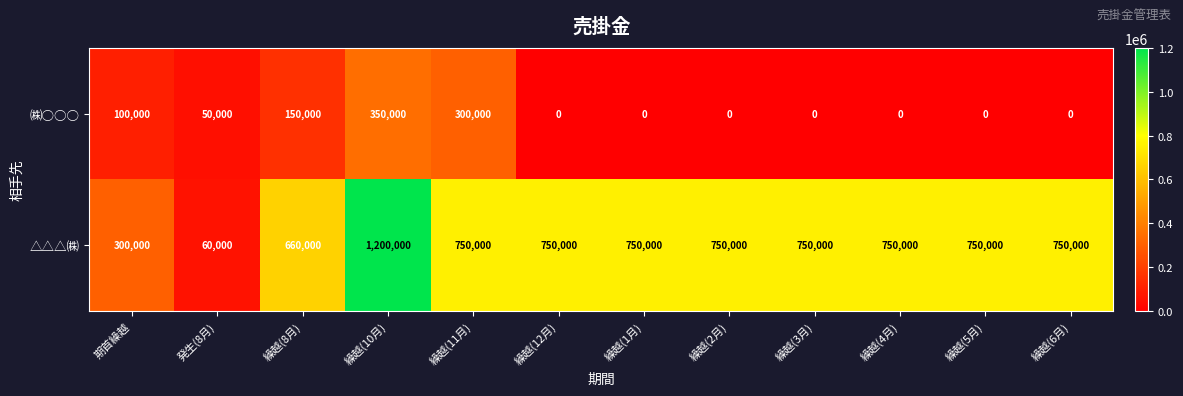

True or false: ㈱○○○ has a value of 115271 at 繰越(1月).

False